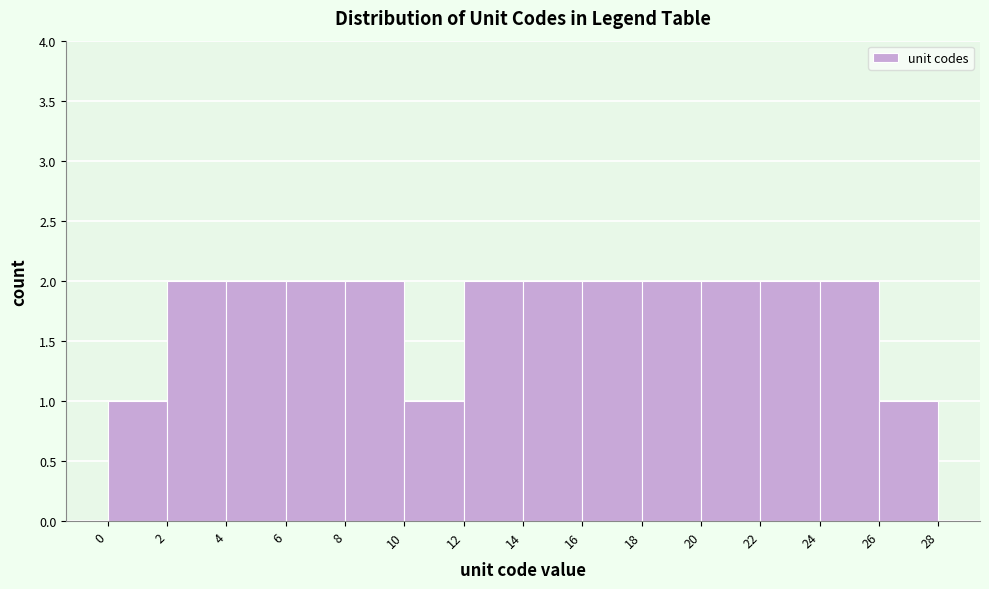

Reading left to right, list every bar in this chart as the range it spans on the x-axis followed by its height. The values are not printed on the chart, so give them approximately, as read against the axis.

0 to 2: 1
2 to 4: 2
4 to 6: 2
6 to 8: 2
8 to 10: 2
10 to 12: 1
12 to 14: 2
14 to 16: 2
16 to 18: 2
18 to 20: 2
20 to 22: 2
22 to 24: 2
24 to 26: 2
26 to 28: 1